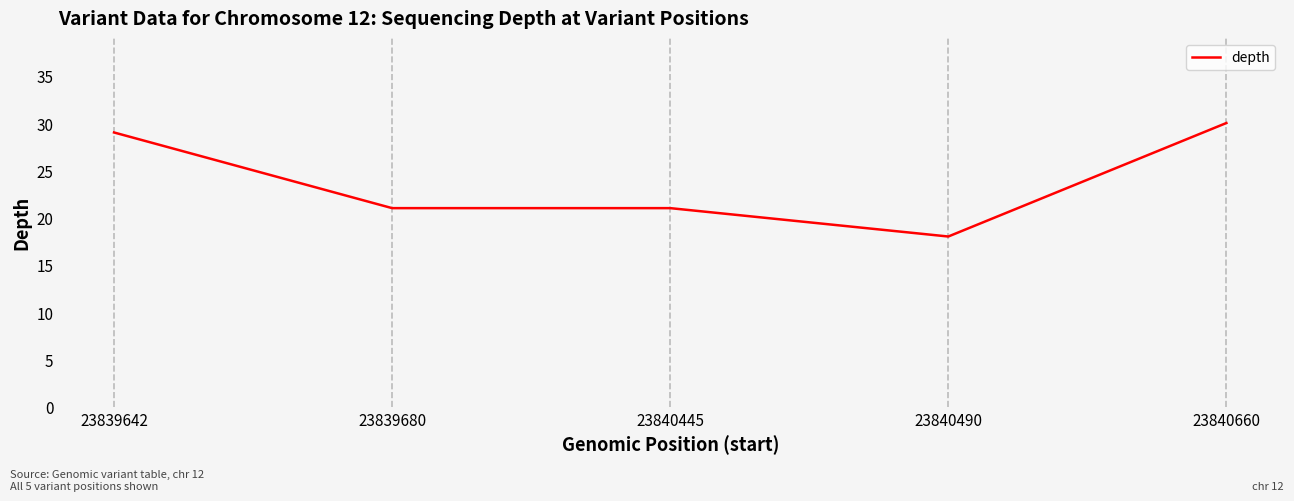

What is the sum of all values?

119